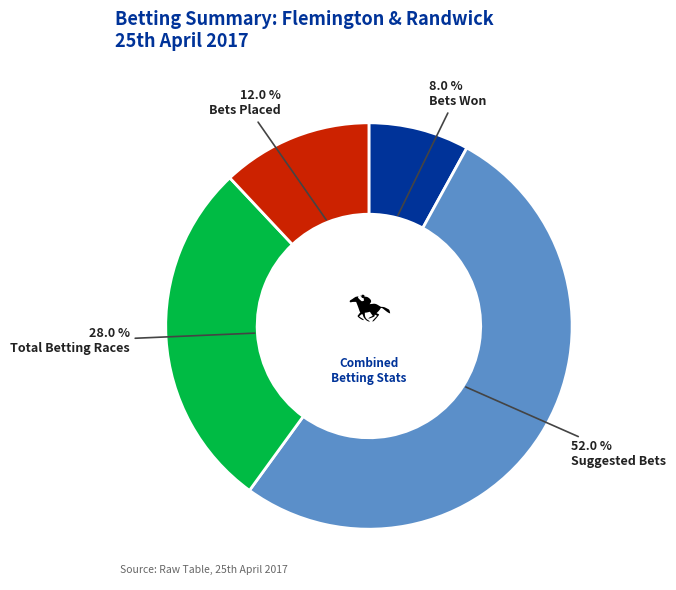

Is there a majority slice in this chart?

Yes